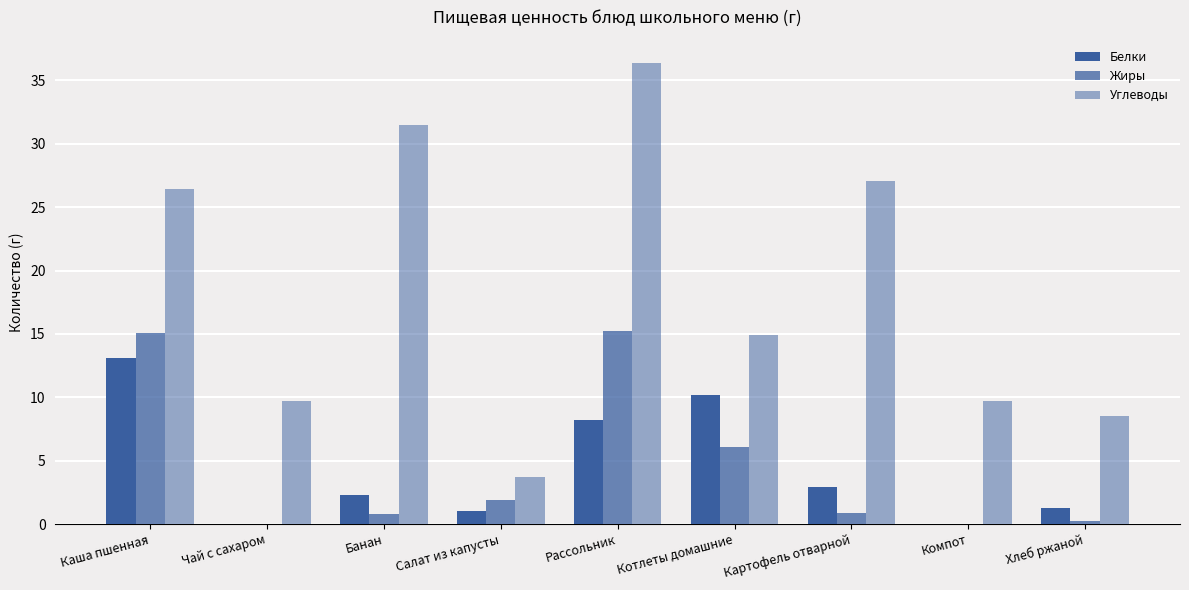

What is the sum of all Углеводы values?

167.9